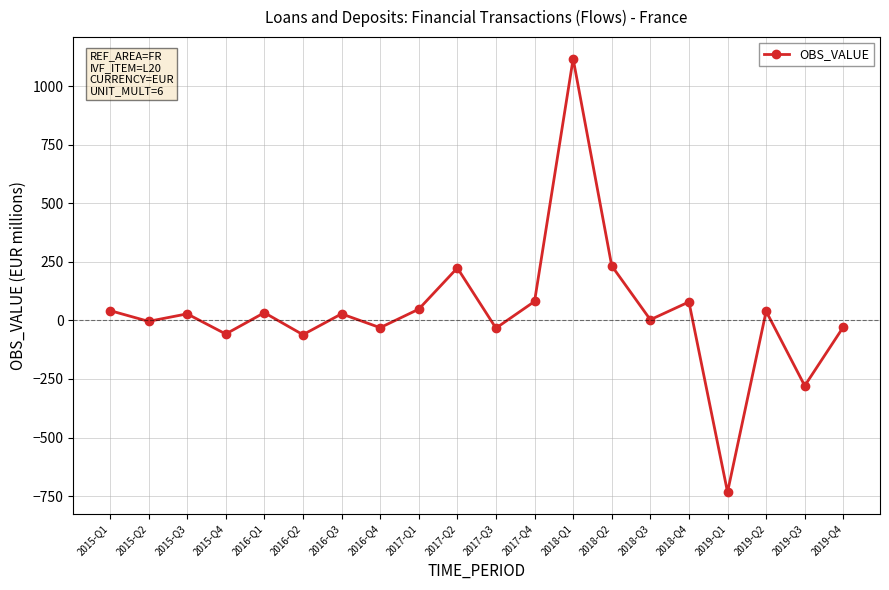

How many interior local valleys (lower than both neighbors) does the data have?

8